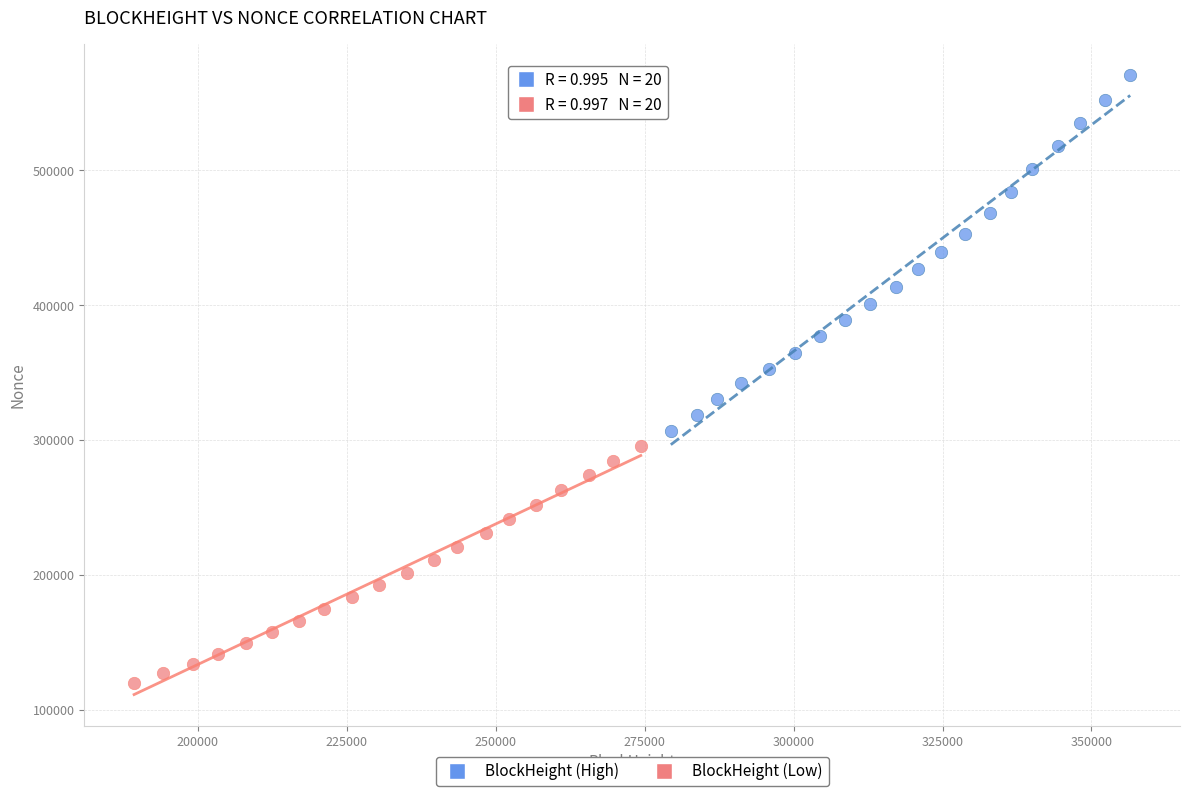

Which series has the widest spread of Y values?

BlockHeight (High)